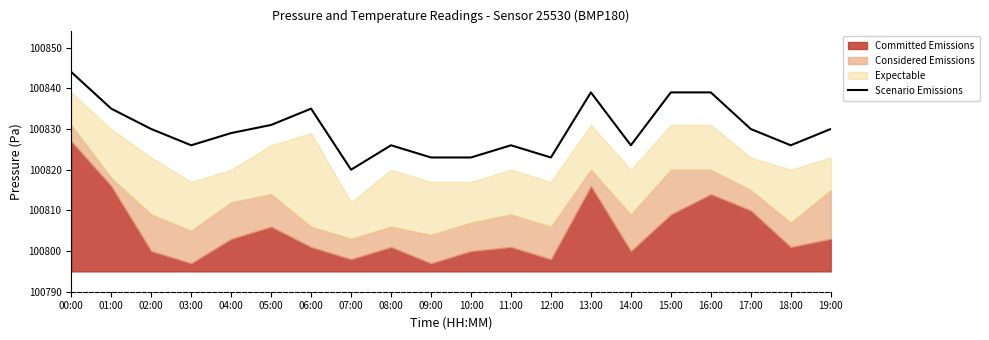

What is the label of the 13th point from the right?

07:00